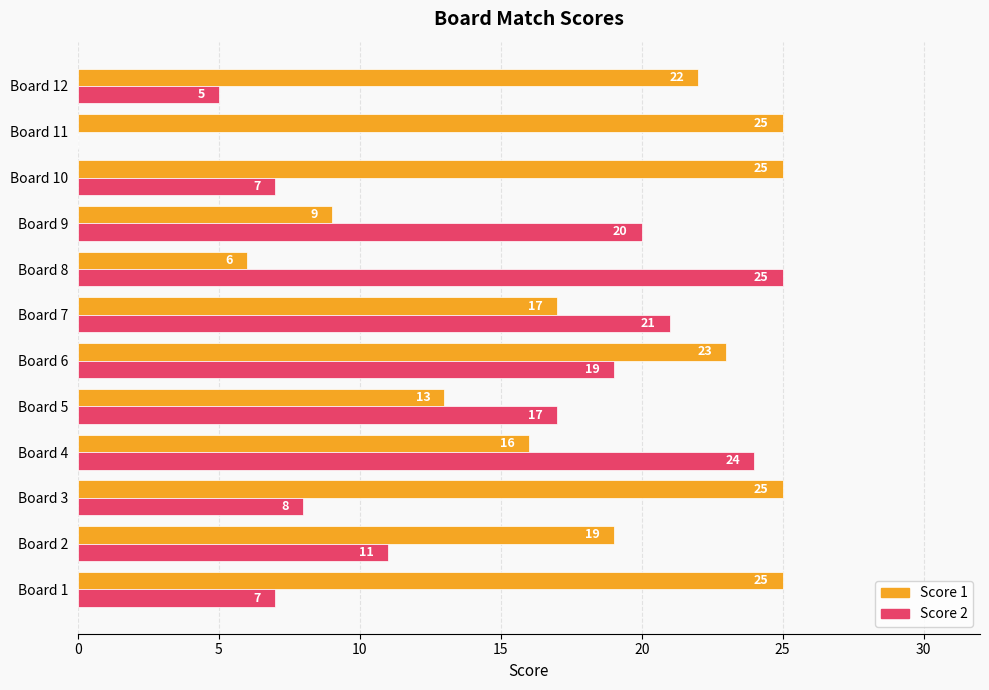

The value of Score 1 at Board 3 is 25. True or false?

True